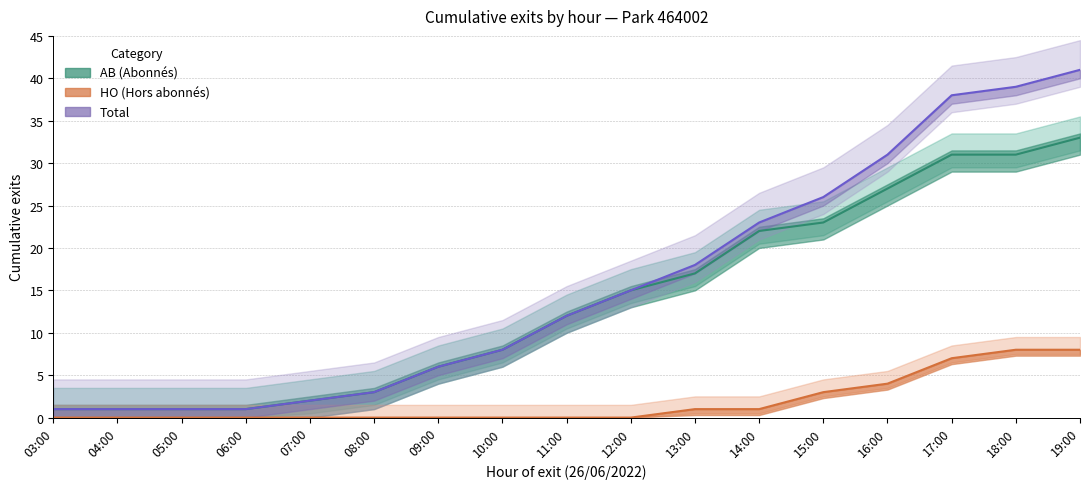

What is the total value across all series at 08:00?

6